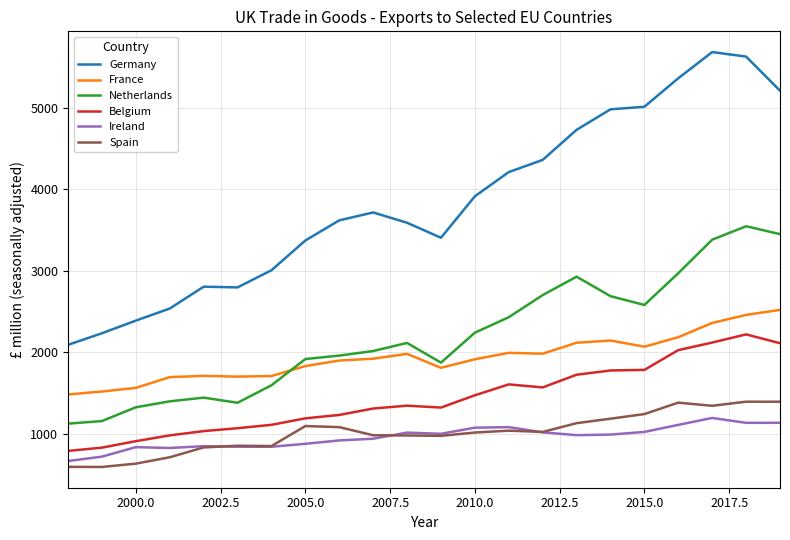

Which series has the largest range (max minus min)?

Germany